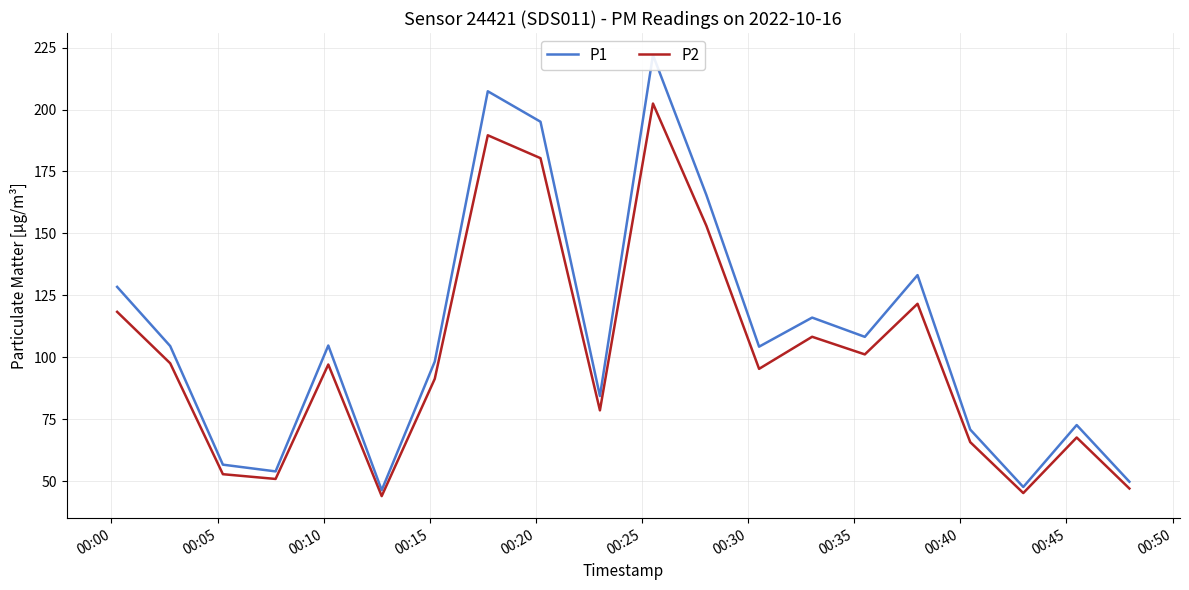

What is the greatest value displayed?

222.0